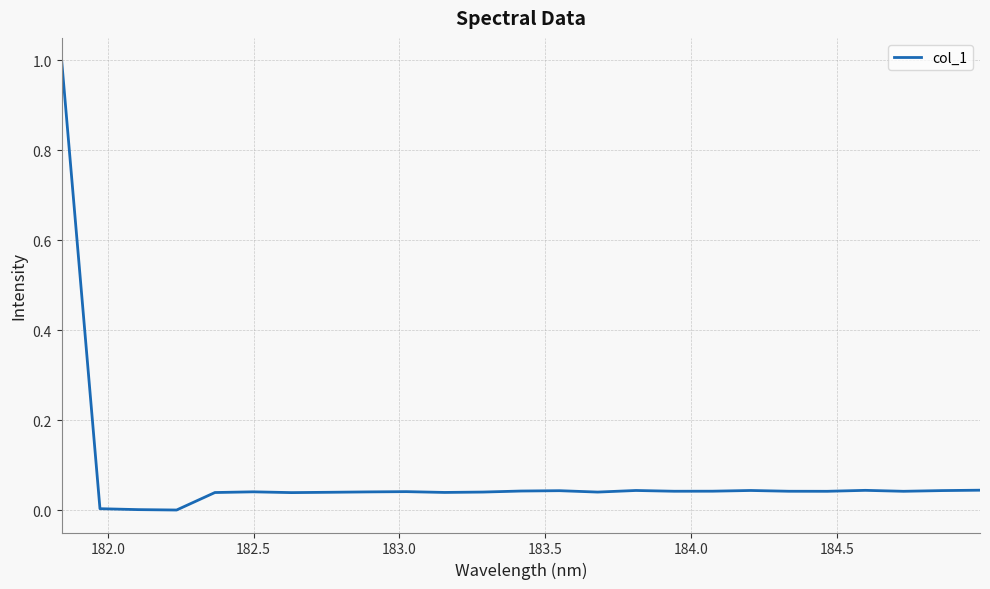

Is this an area chart (filled region under the line)?

No